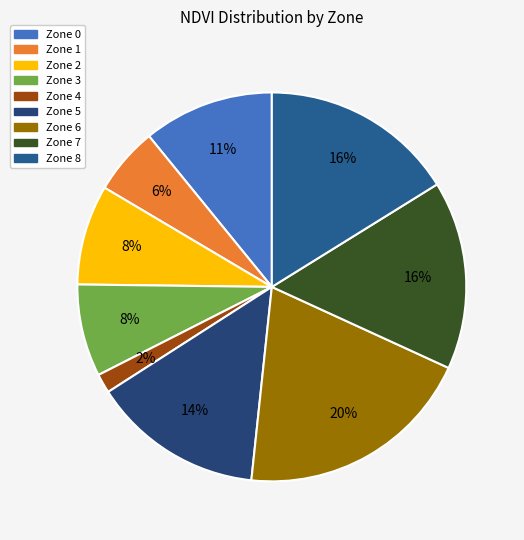

How many slices are in this pie chart?

9